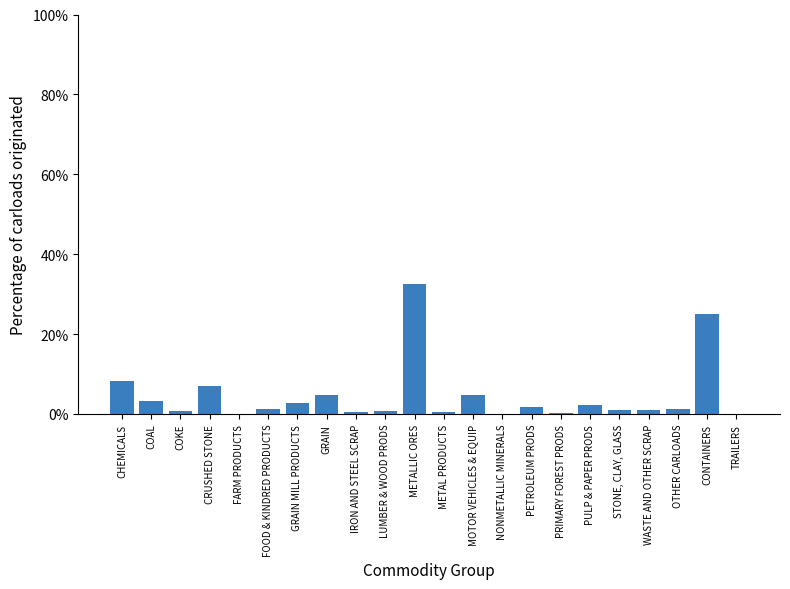

What is the sum of all values?

100.0